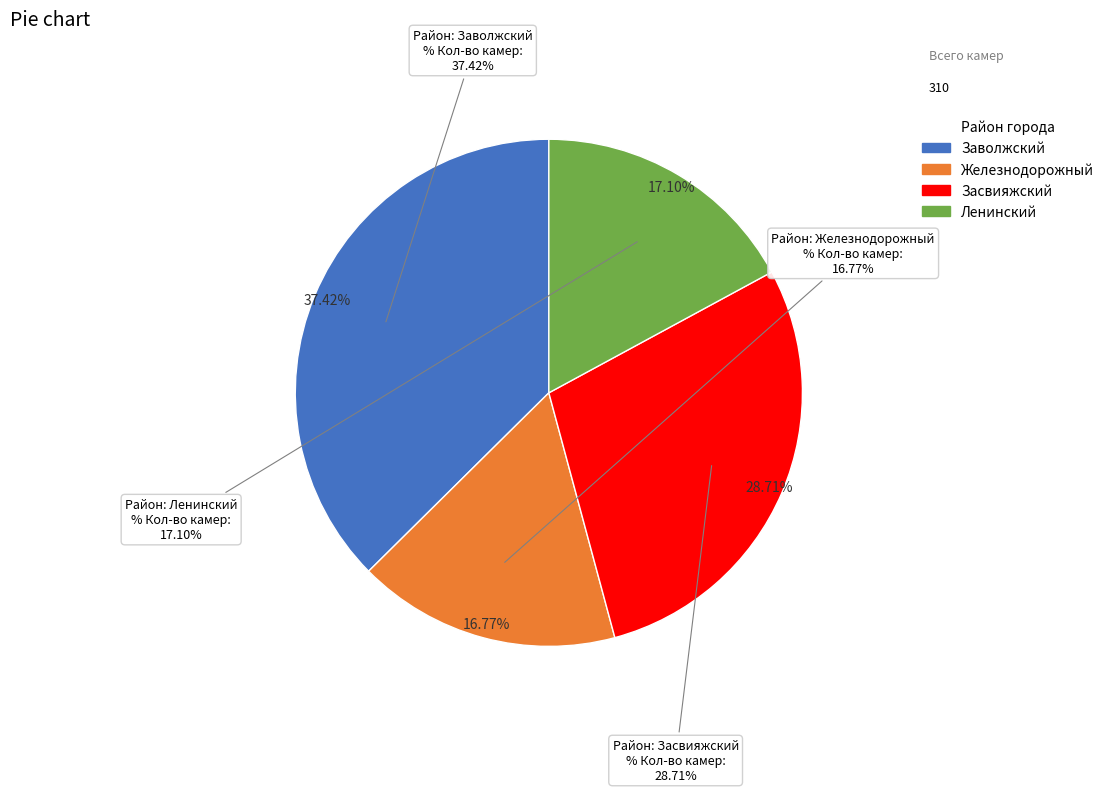

How many segments does this pie chart have?

4